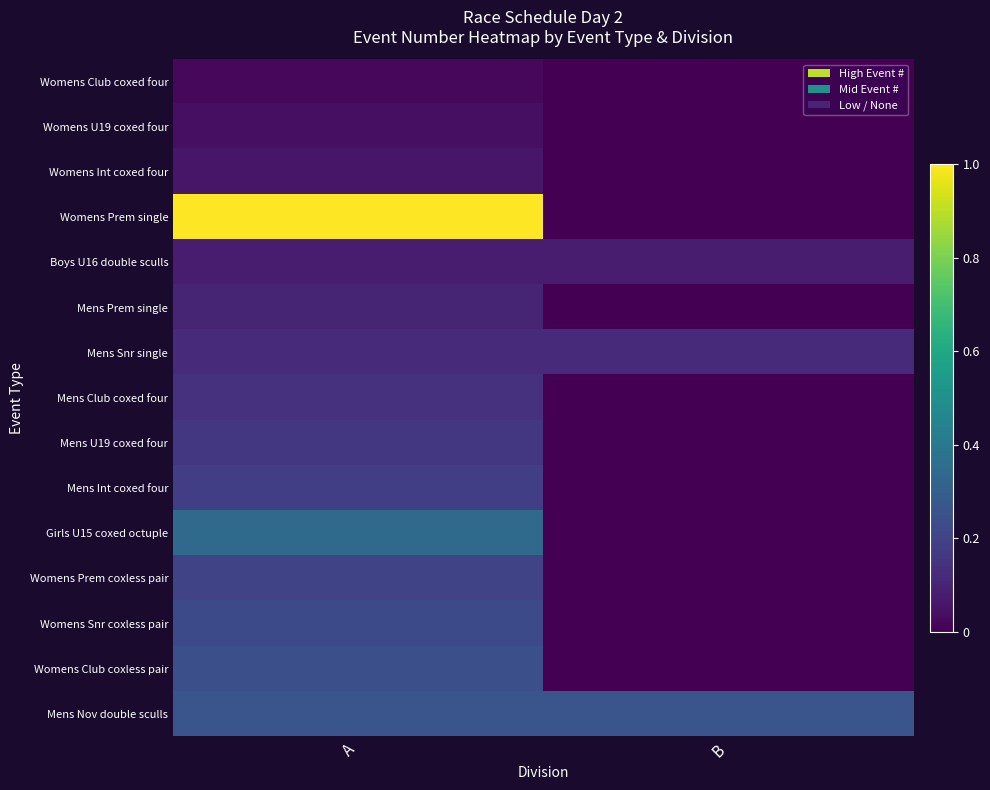

How many distinct data groups are displayed?

15